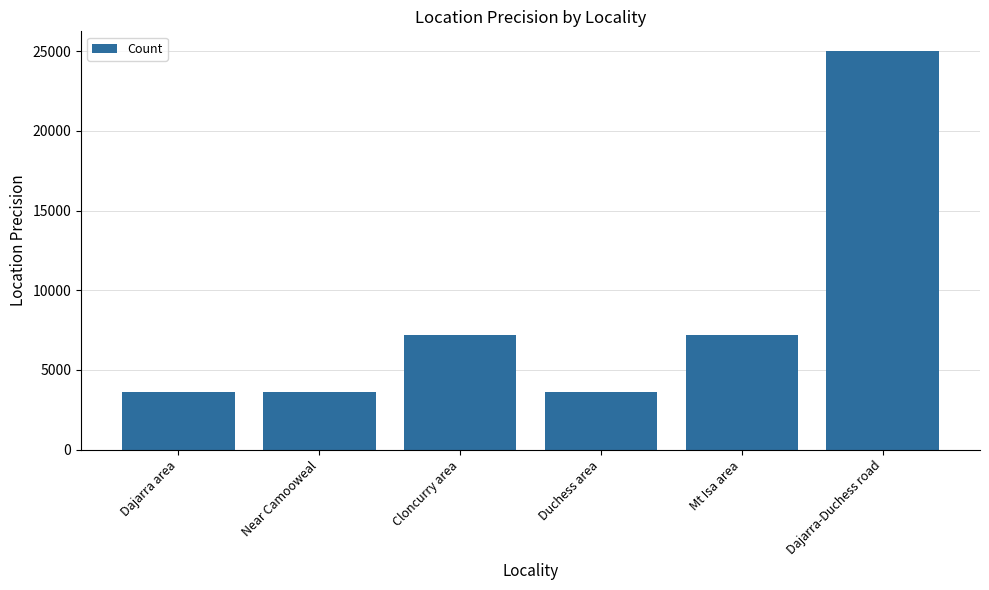

What is the difference between the maximum and minimum values?

21400